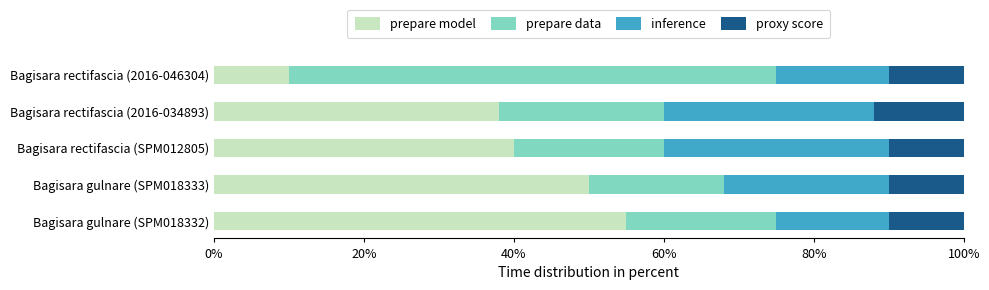

What position from the left is Bagisara gulnare (SPM018332)?

1